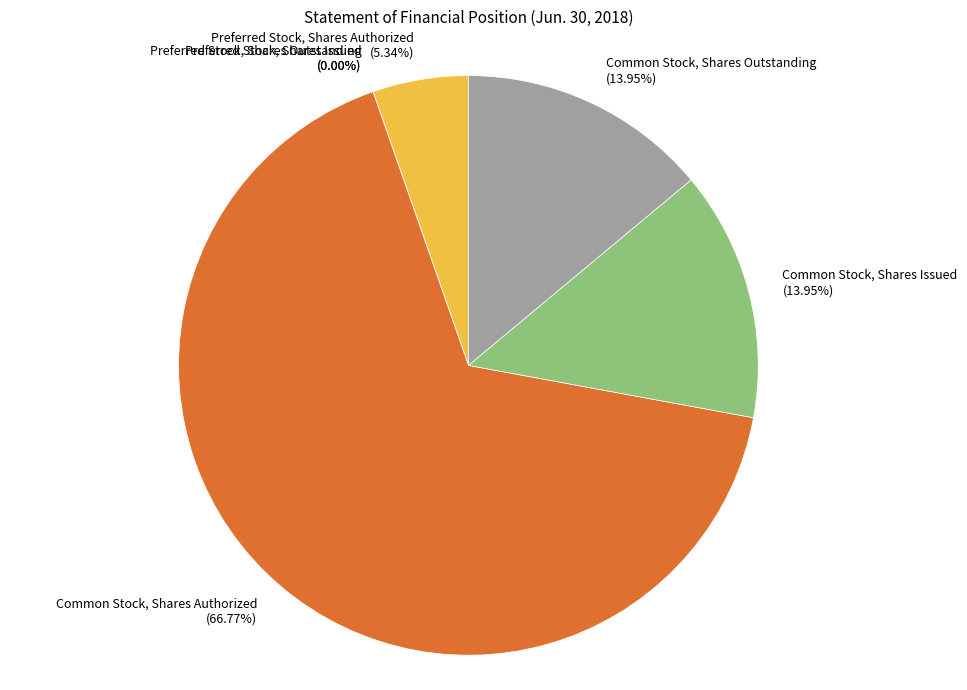

Between Common Stock, Shares Authorized and Common Stock, Shares Issued, which is larger?

Common Stock, Shares Authorized